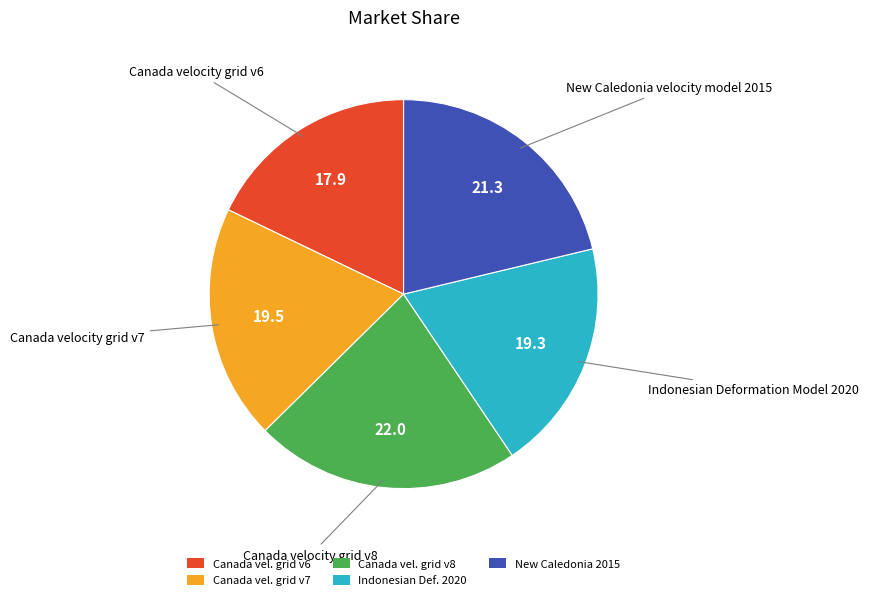

Is there a majority slice in this chart?

No